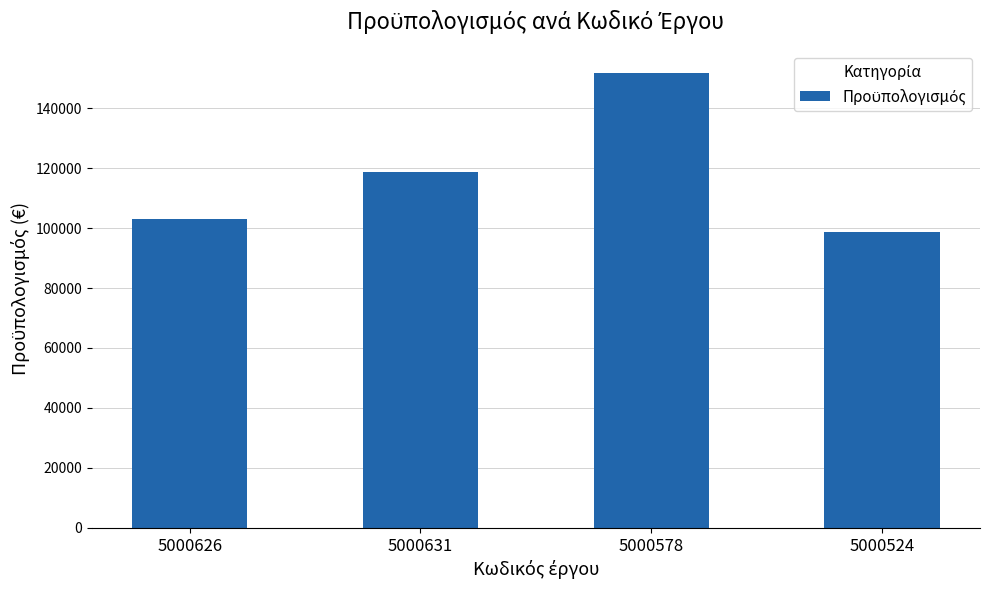

Reading left to right, list all the values displayed in this chart.

5000626=102935.3	5000631=118720.2	5000578=151846.3	5000524=98711.2